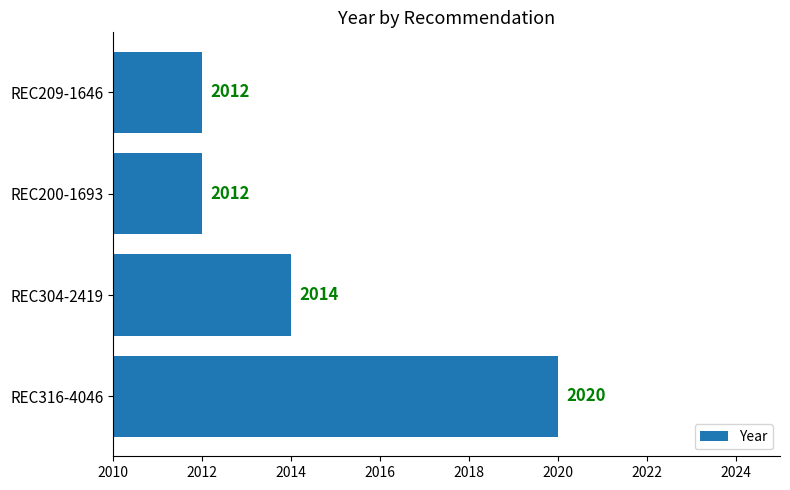

The chart shows a value of 2012 at REC200-1693. True or false?

True